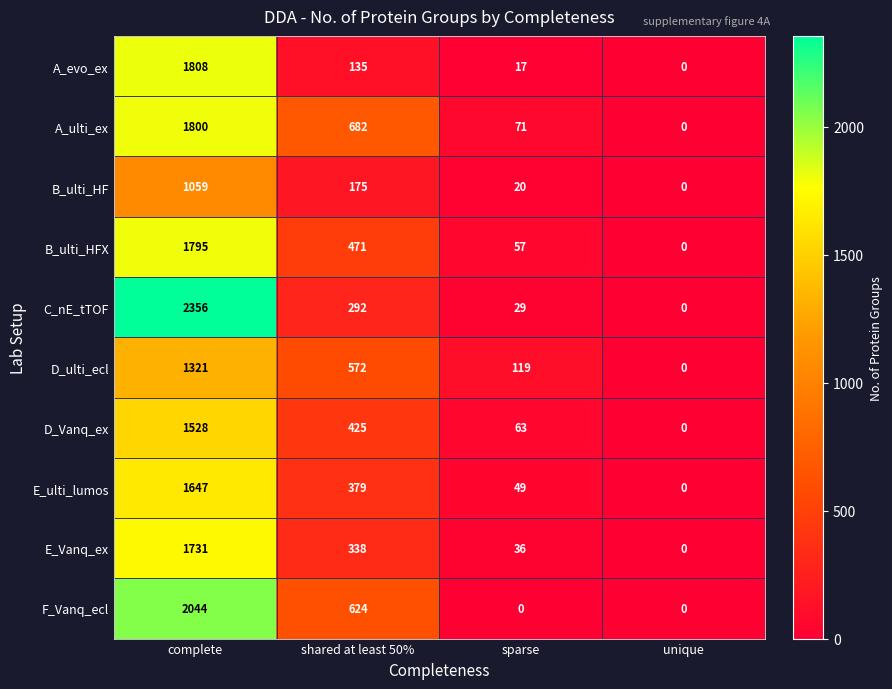

Which series has the largest total across all categories?

C_nE_tTOF